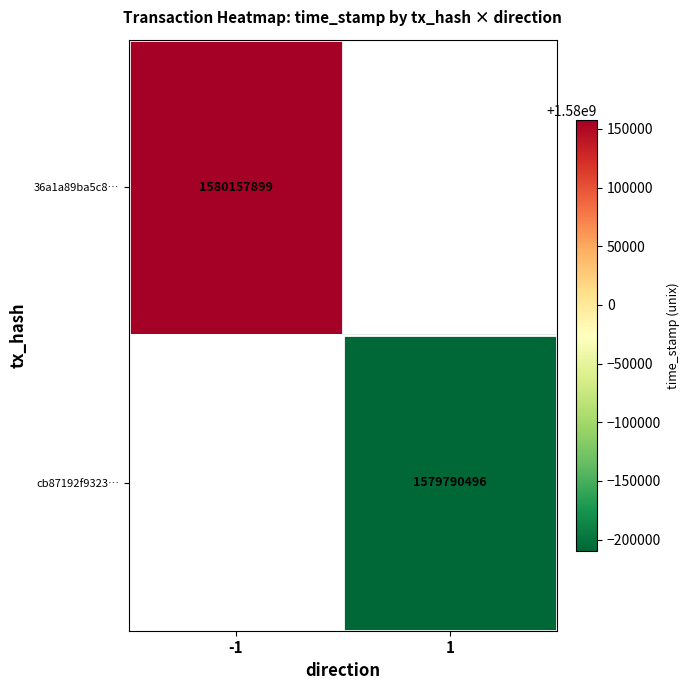

The 36a1a89ba5c8… series shows 1080059695 at -1. True or false?

False